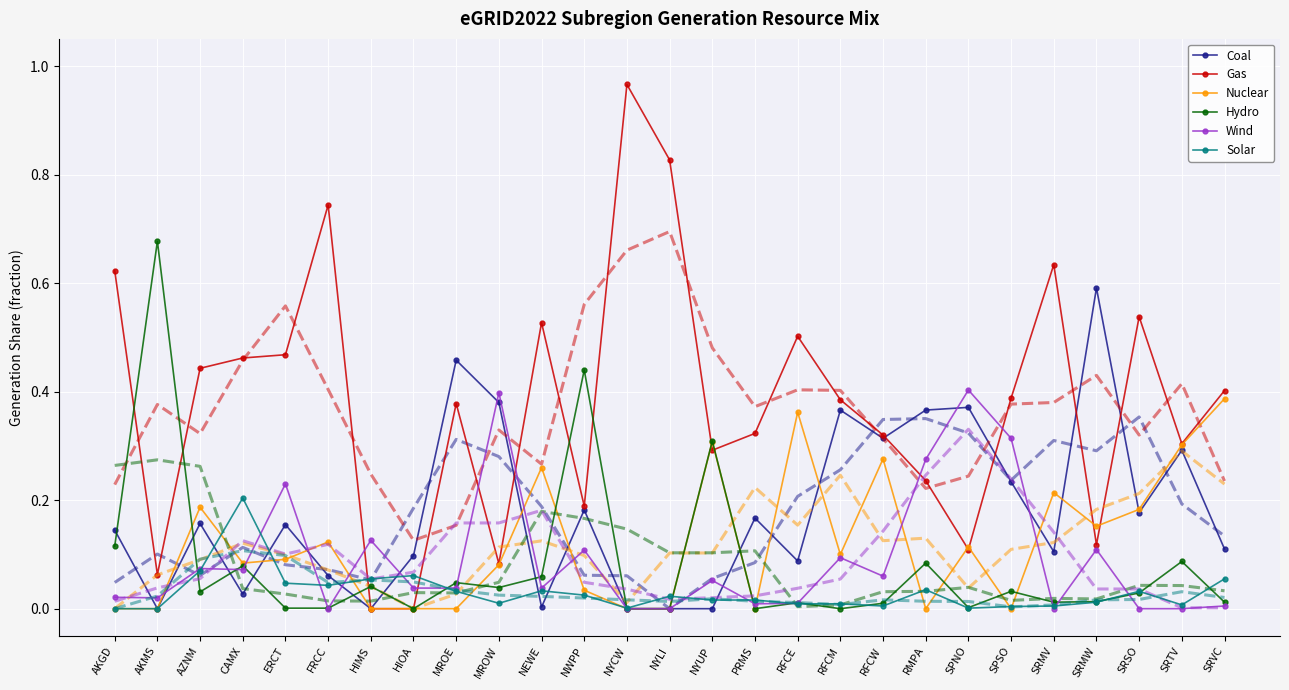

Between RFCE and SRTV, which series saw the biggest shift?

Coal